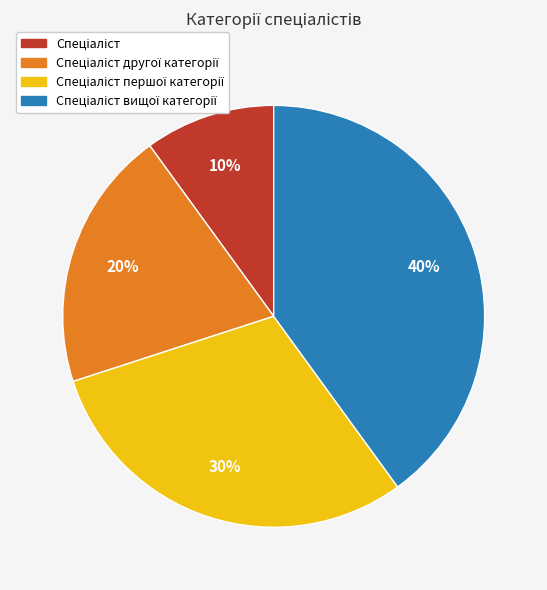

To the nearest percent, what is the difference between the largest and smallest slice percentages?

30%